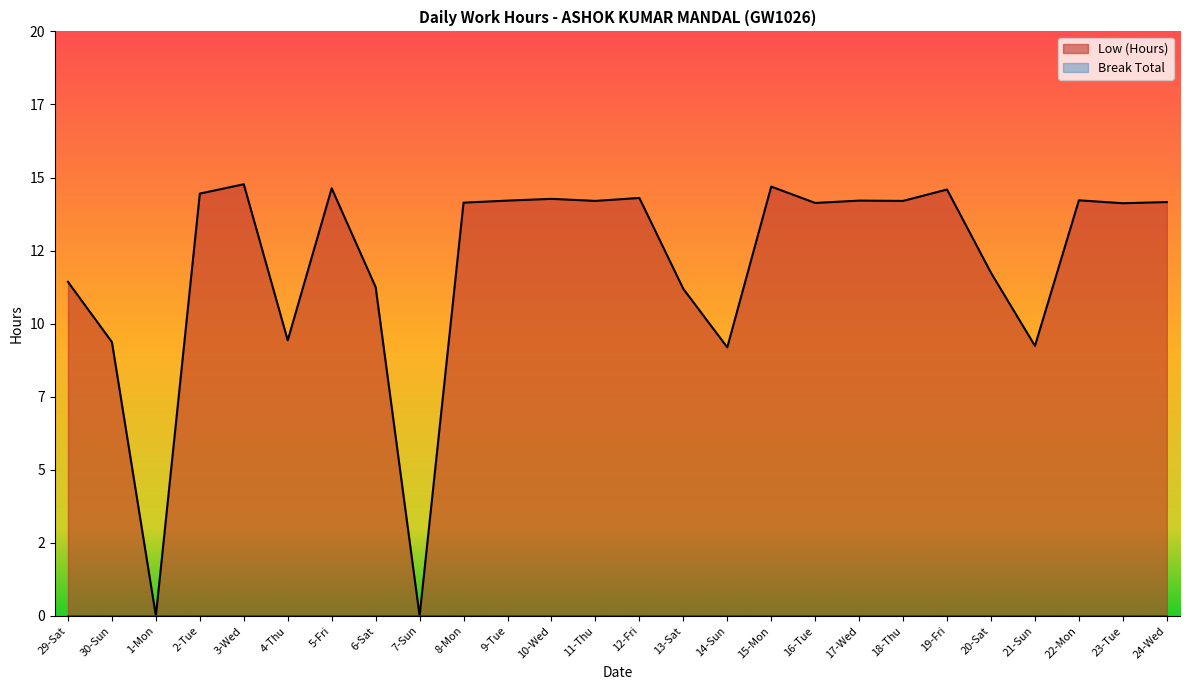

Where is the data nearest to the value 7?

14-Sun